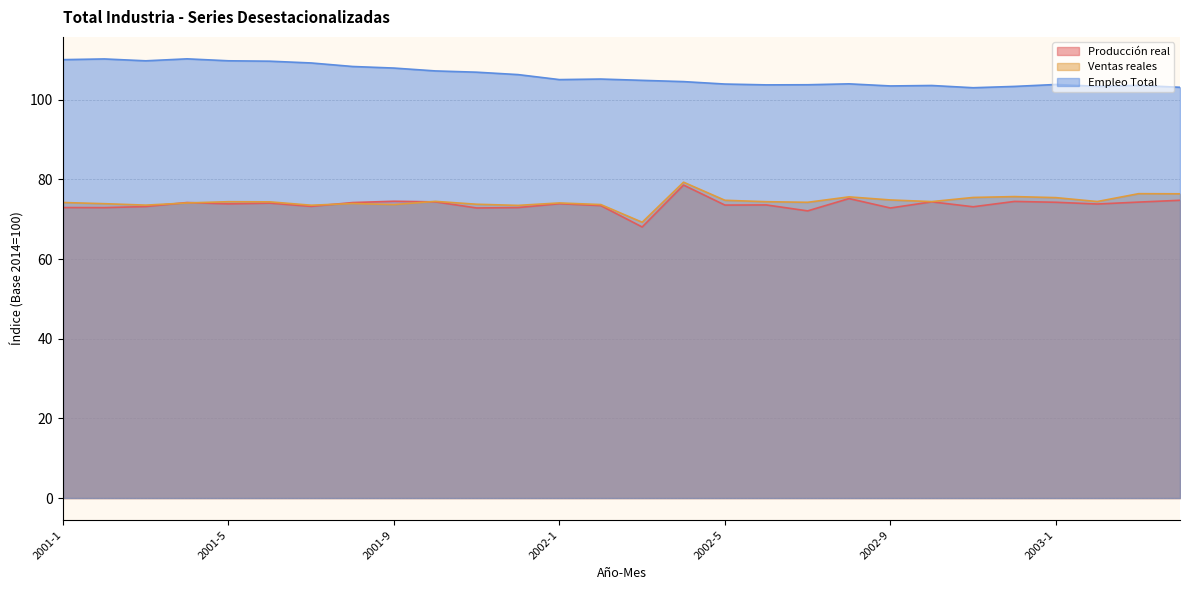

Is it true that Producción real equals 106.6 at 2003-3?

False